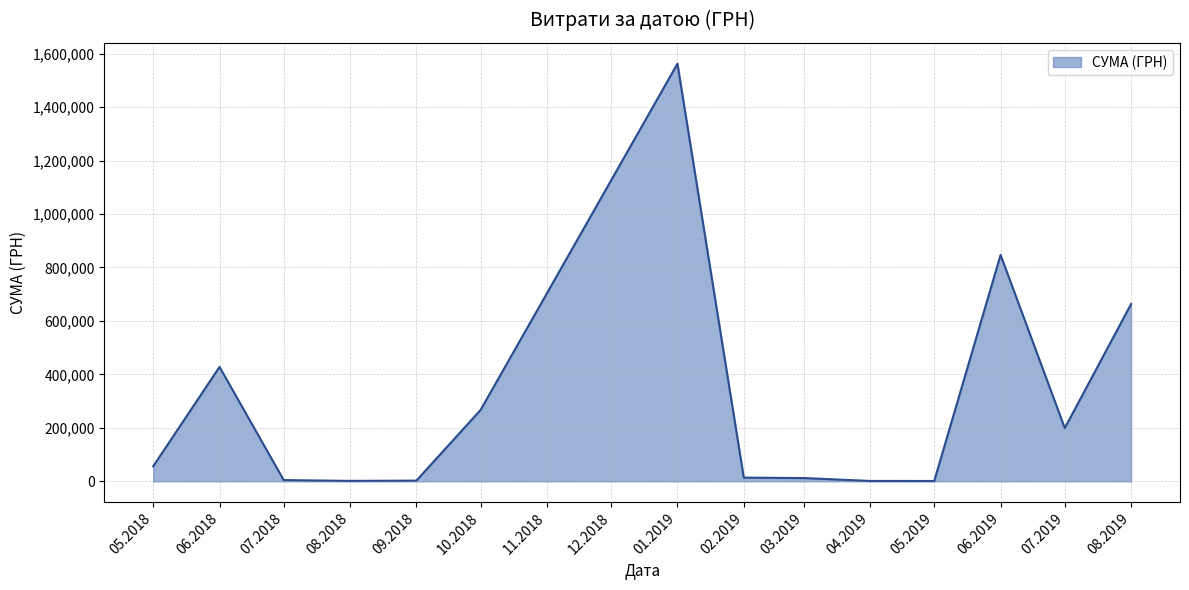

What is the ratio of the value at 08.2019 to the value at 10.2018?

2.5